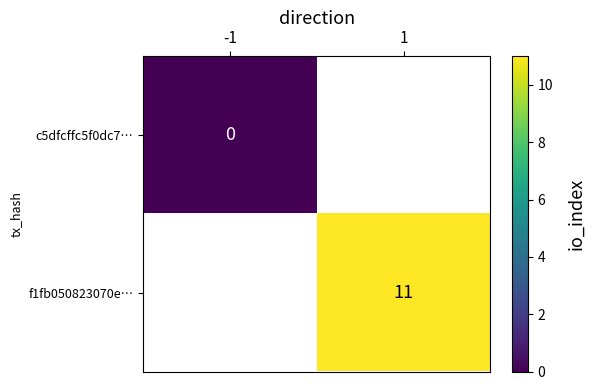

The f1fb050823070e… series shows 11 at 1. True or false?

True